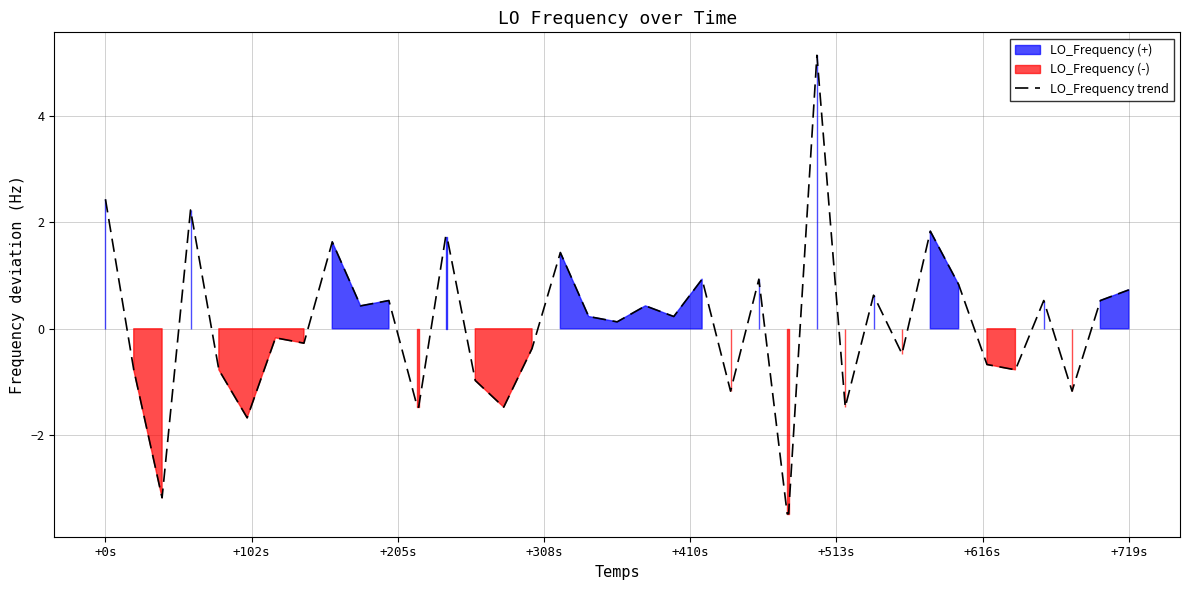

At which label does the data first exceed 0?

+0s